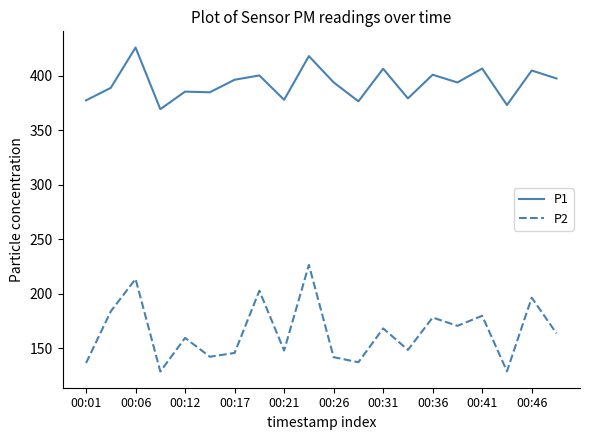

Which series has the largest total across all categories?

P1